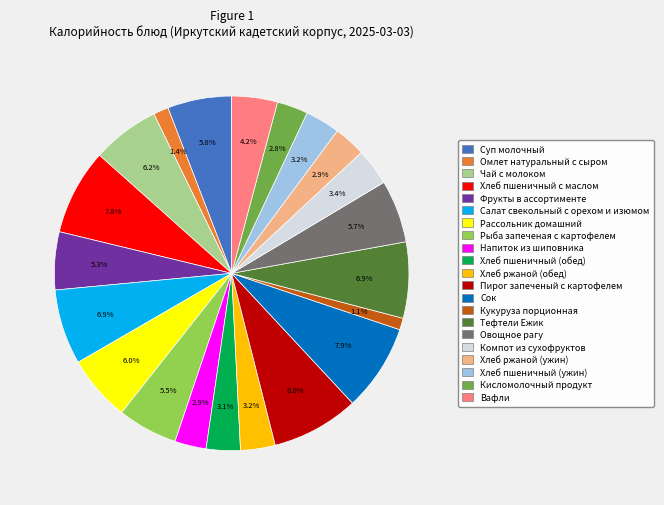

To the nearest percent, what is the average slice percentage?

5%